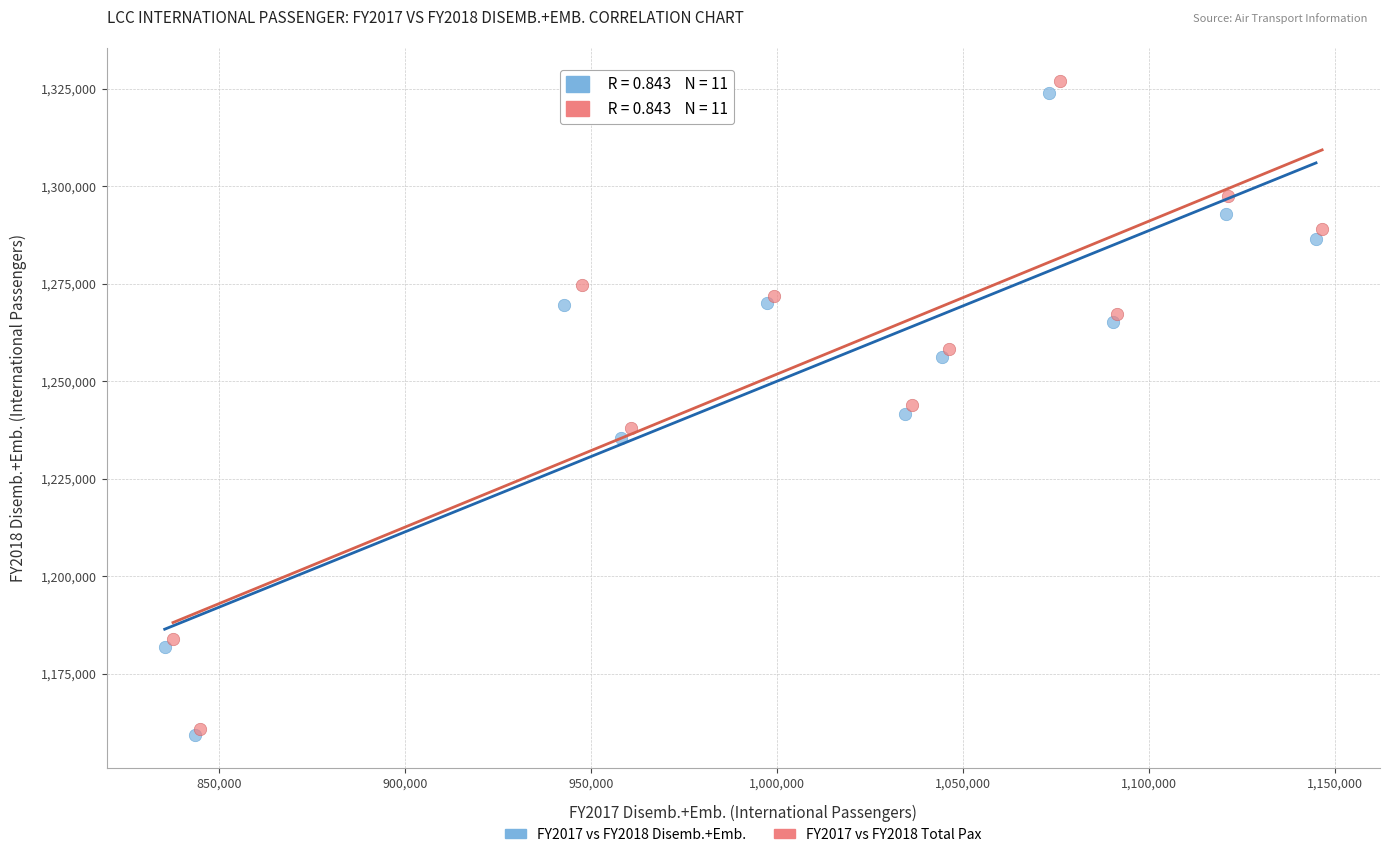

What are all the series names shown in the legend?

FY2017 vs FY2018 Disemb.+Emb., FY2017 vs FY2018 Total Pax